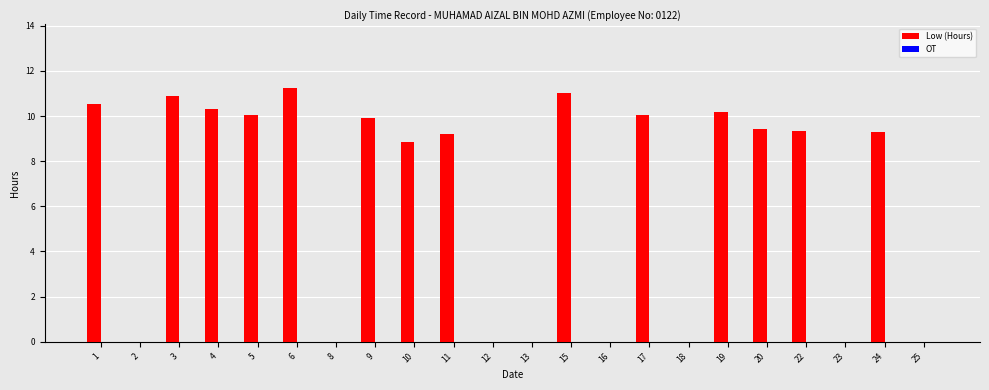

Approximately how many times larger is the value at 20 compared to 10?

1.1